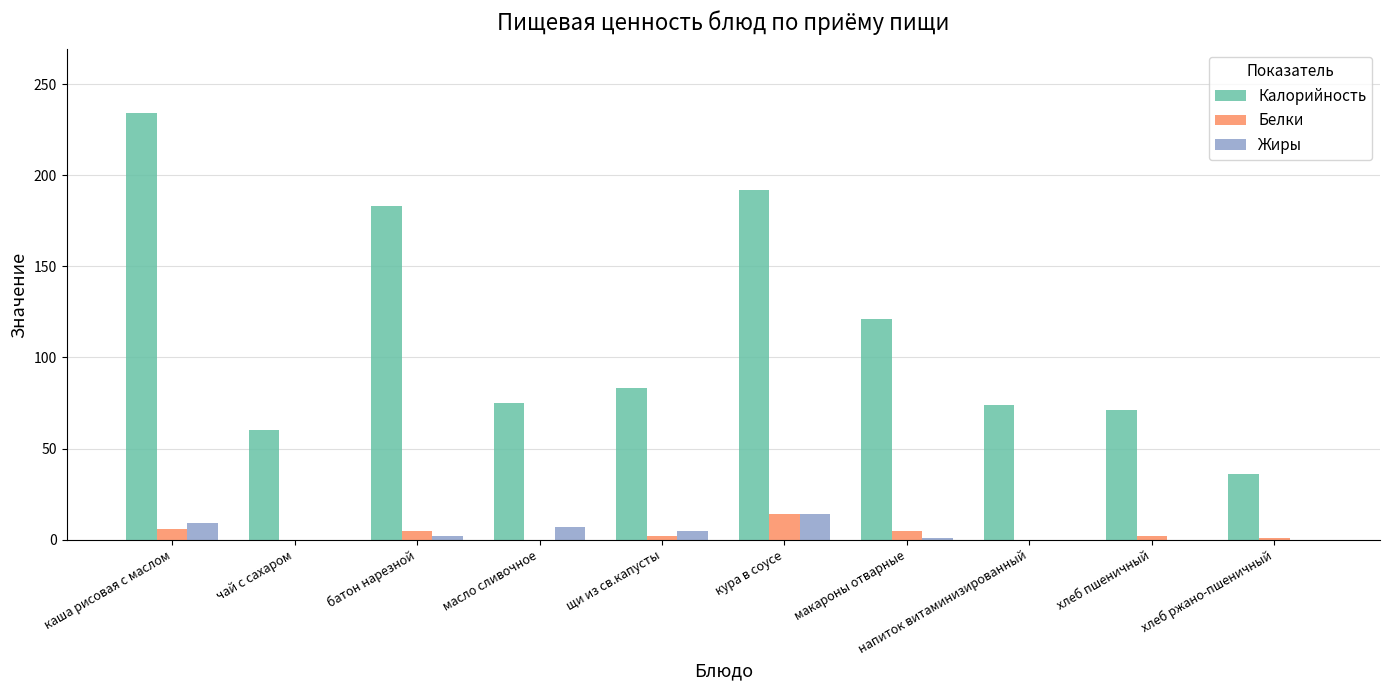

What is the spread (max minus min) of values at каша рисовая с маслом?

228.0